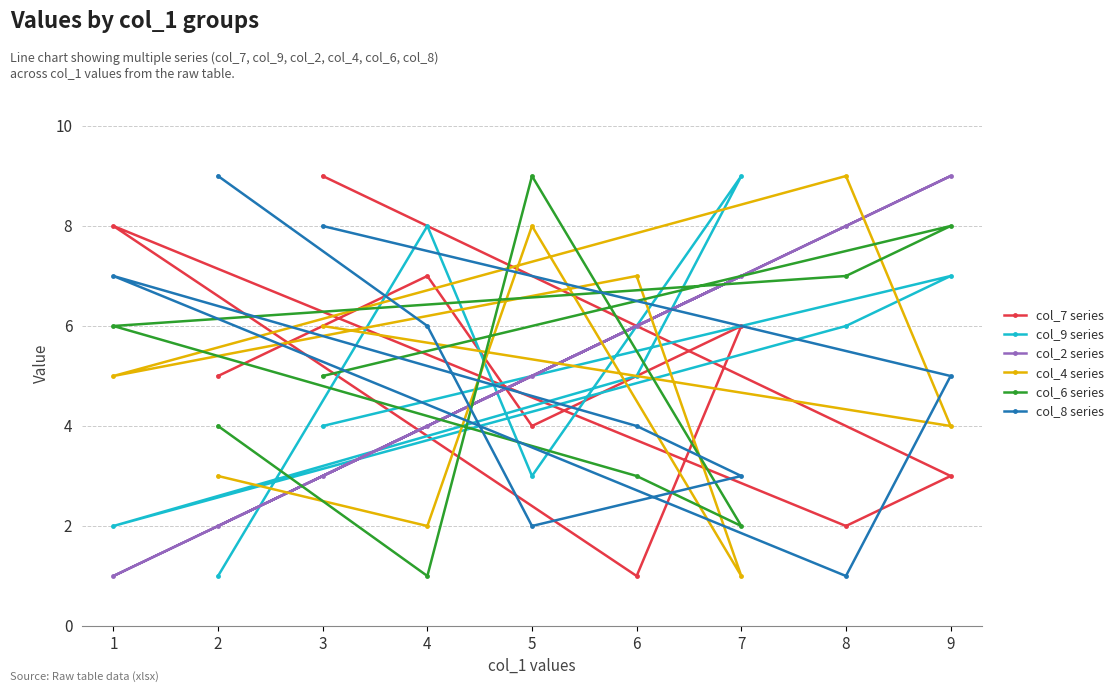

What is the maximum value shown in the chart?

9